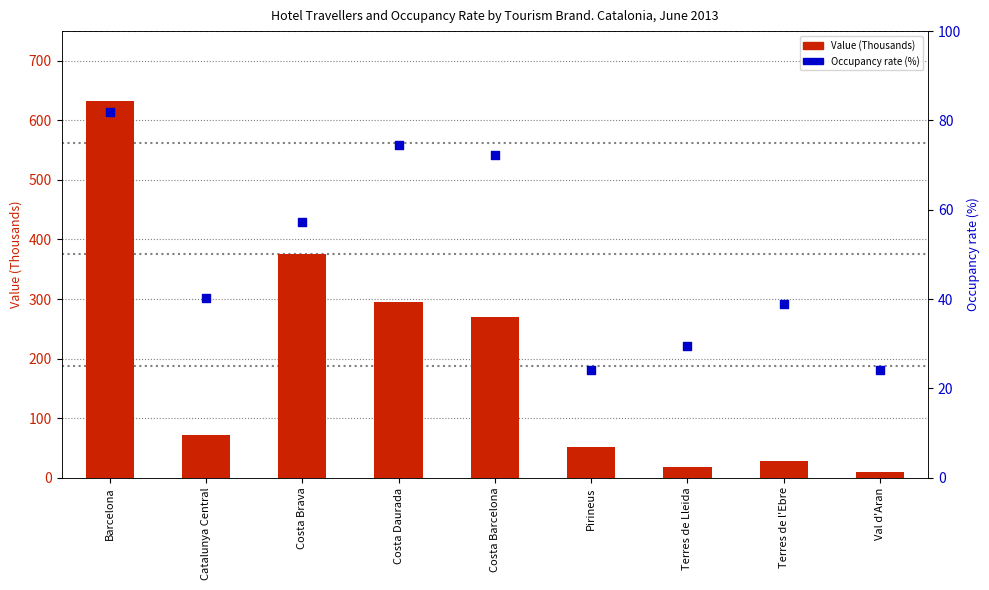

Is the value of Occupancy rate (%) at Costa Brava greater than the value of Value (Thousands) at Terres de l'Ebre?

Yes